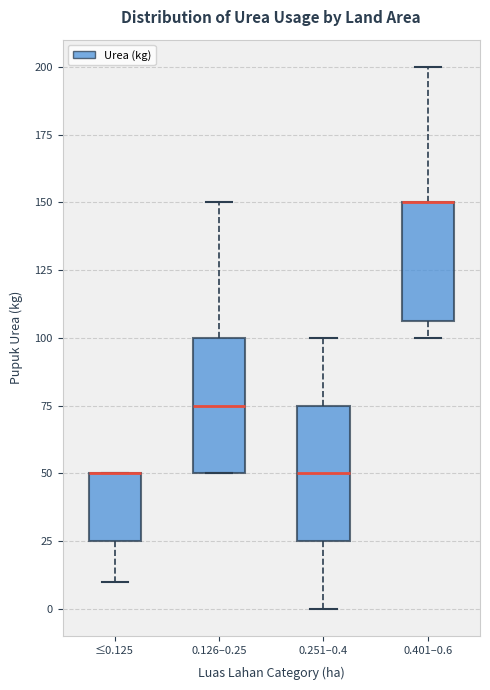

Reading left to right, read every box against the y-axis: the position of its median line, the range the box covers, and the ends of its whiskers. The values are not printed on the chart, so give them approximately, as read against the axis.

≤0.125: median 50 (drawn on the box's upper edge), box 25 to 50, whiskers 10 to 50
0.126–0.25: median 75, box 50 to 100, whiskers 50 to 150
0.251–0.4: median 50, box 25 to 75, whiskers 0 to 100
0.401–0.6: median 150 (drawn on the box's upper edge), box 105 to 150, whiskers 100 to 200